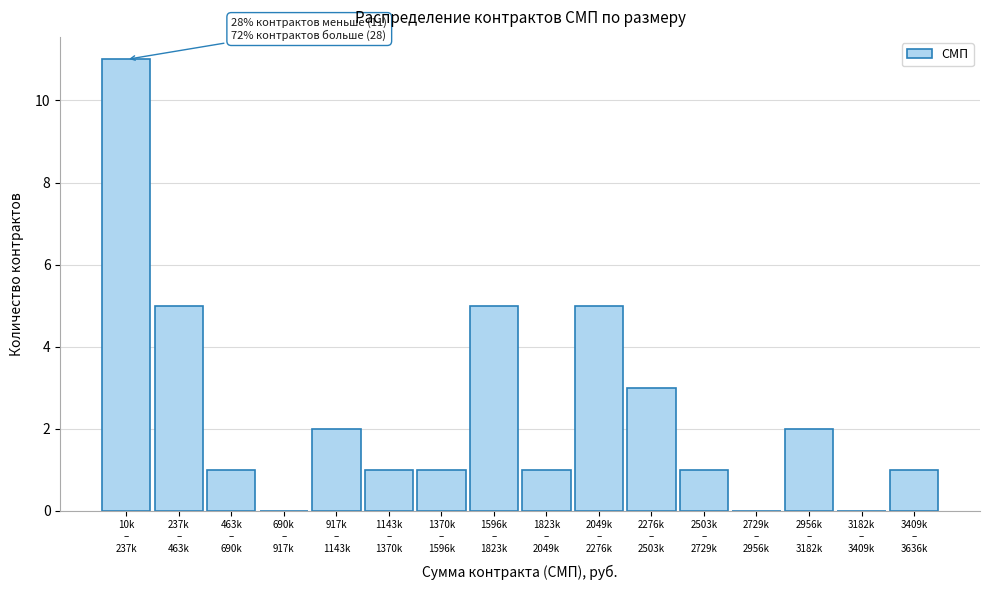

What is the greatest value displayed?

11